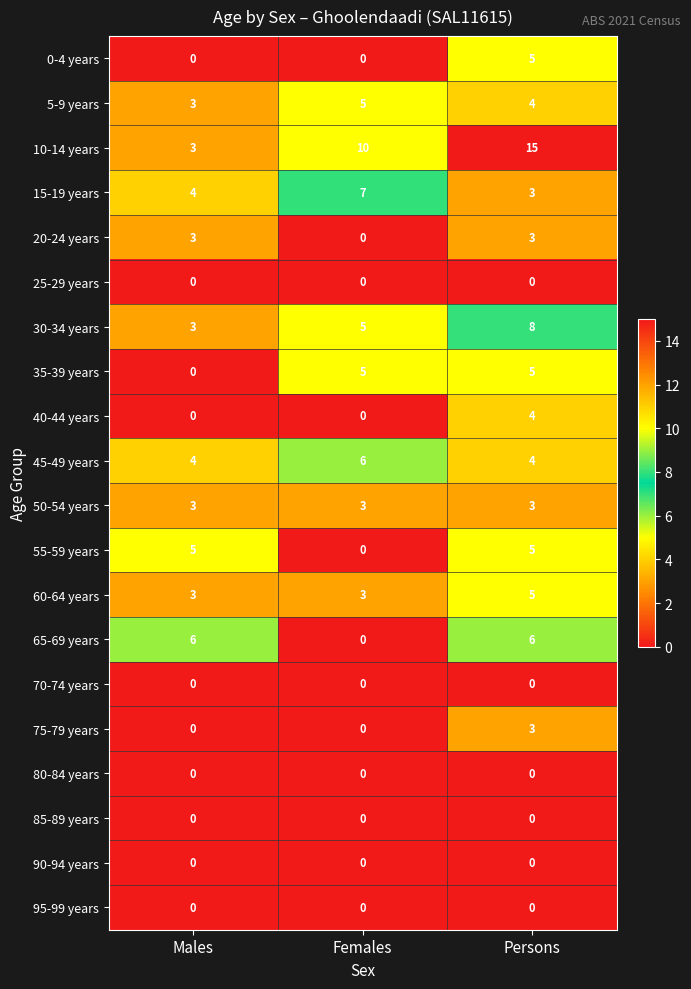

Between Males and Persons, which series saw the biggest shift?

10-14 years